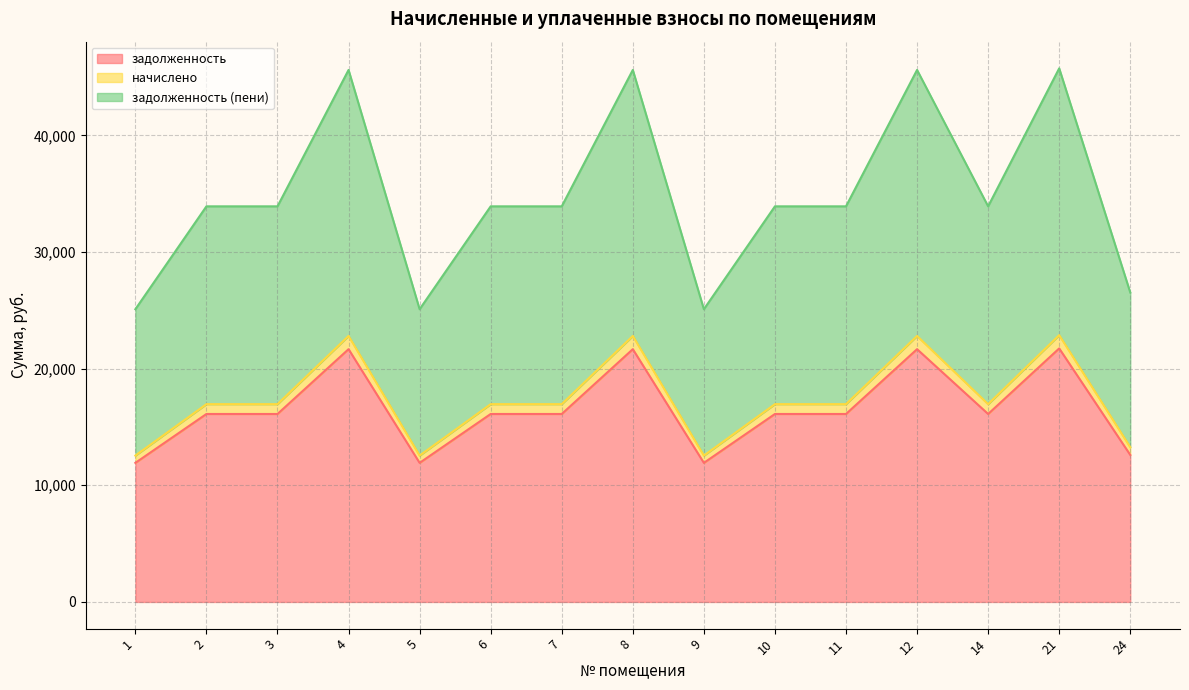

Reading left to right, what are all the values shown in this chart?

задолженность: 11921.6	16112.0	16112.0	21666.8	11921.6	16112.0	16112.0	21666.8	11921.6	16112.0	16112.0	21666.8	16112.0	21731.8	12603.8
начислено: 12545.9	16955.7	16955.7	22801.4	12545.9	16955.7	16955.7	22801.4	12545.9	16955.7	16955.7	22801.4	16955.7	22869.7	13263.8
задолженность (пени): 25091.8	33911.5	33911.5	45602.8	25091.8	33911.5	33911.5	45602.8	25091.8	33911.5	33911.5	45602.8	33911.5	45739.4	26527.7